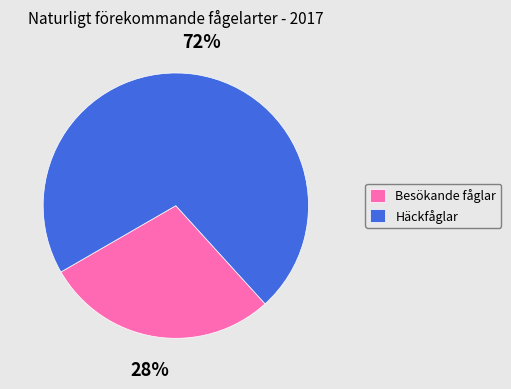

Rank the categories by value from lowest to highest.

Besökande fåglar, Häckfåglar